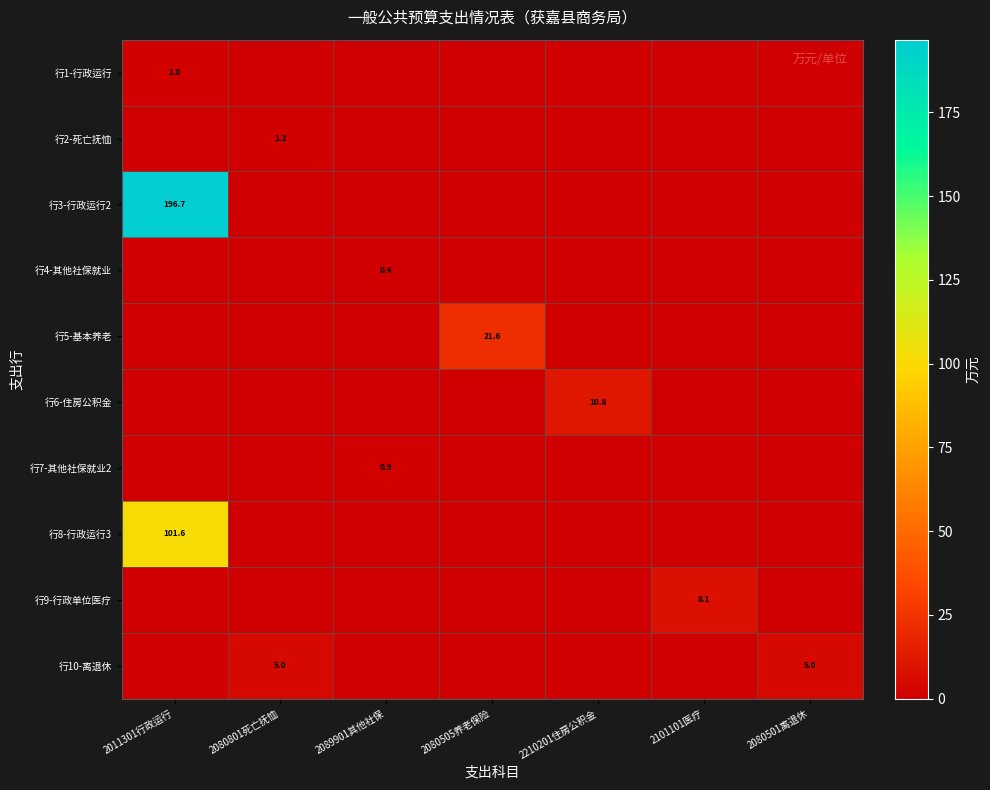

The 行4-其他社保就业 series shows 0.0 at 2101101医疗. True or false?

True